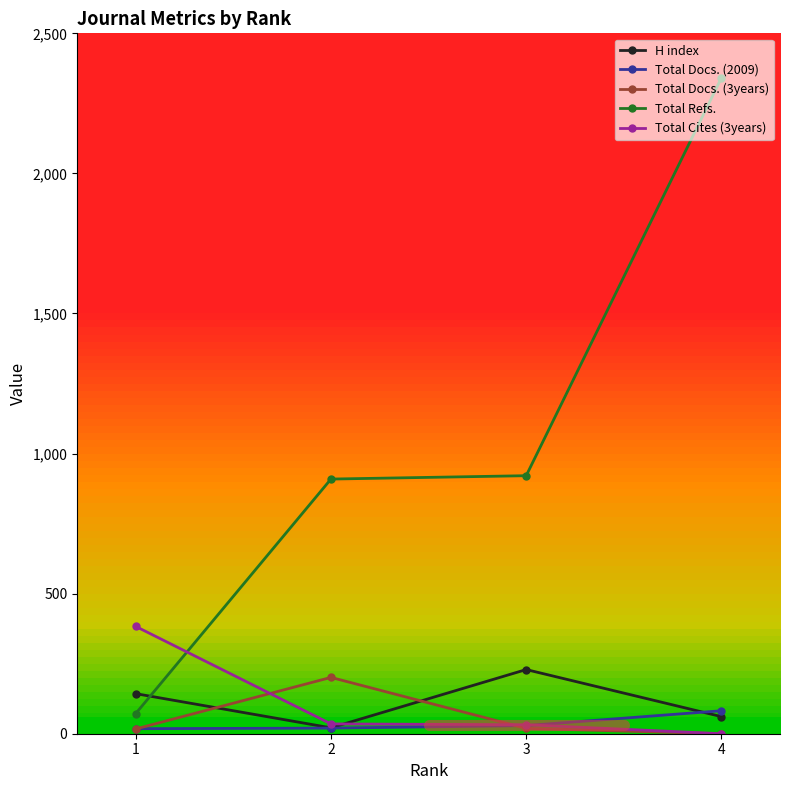

Which series has the largest range (max minus min)?

Total Refs.